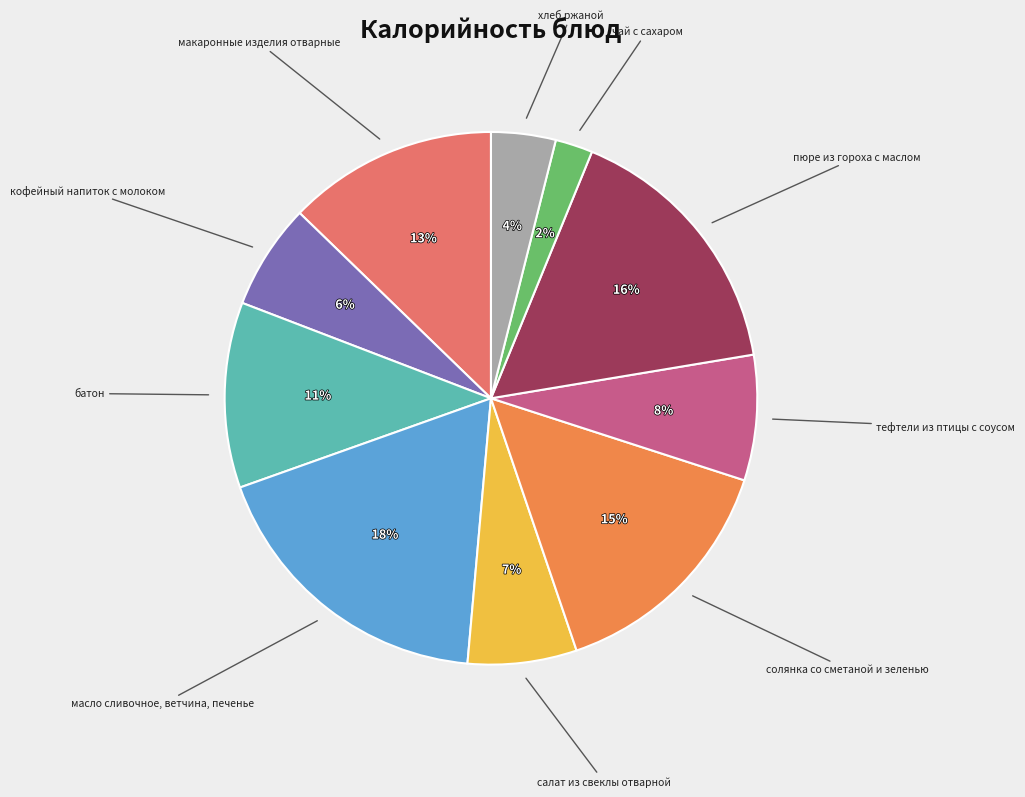

To the nearest percent, what is the difference between the largest and smallest slice percentages?

16%